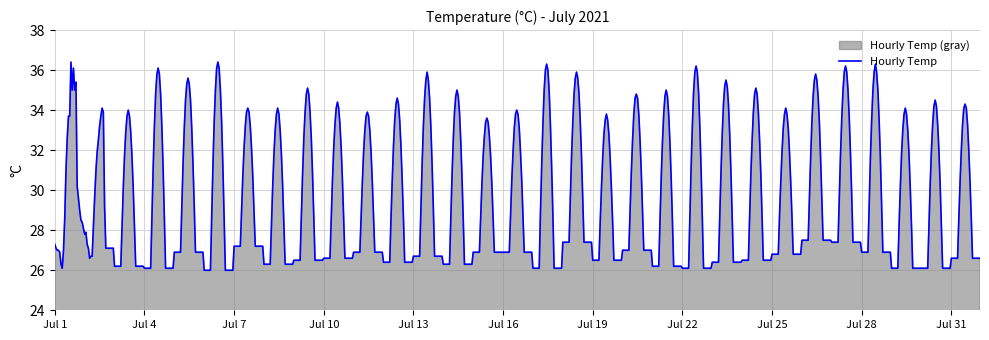

What is the greatest value displayed?

36.4